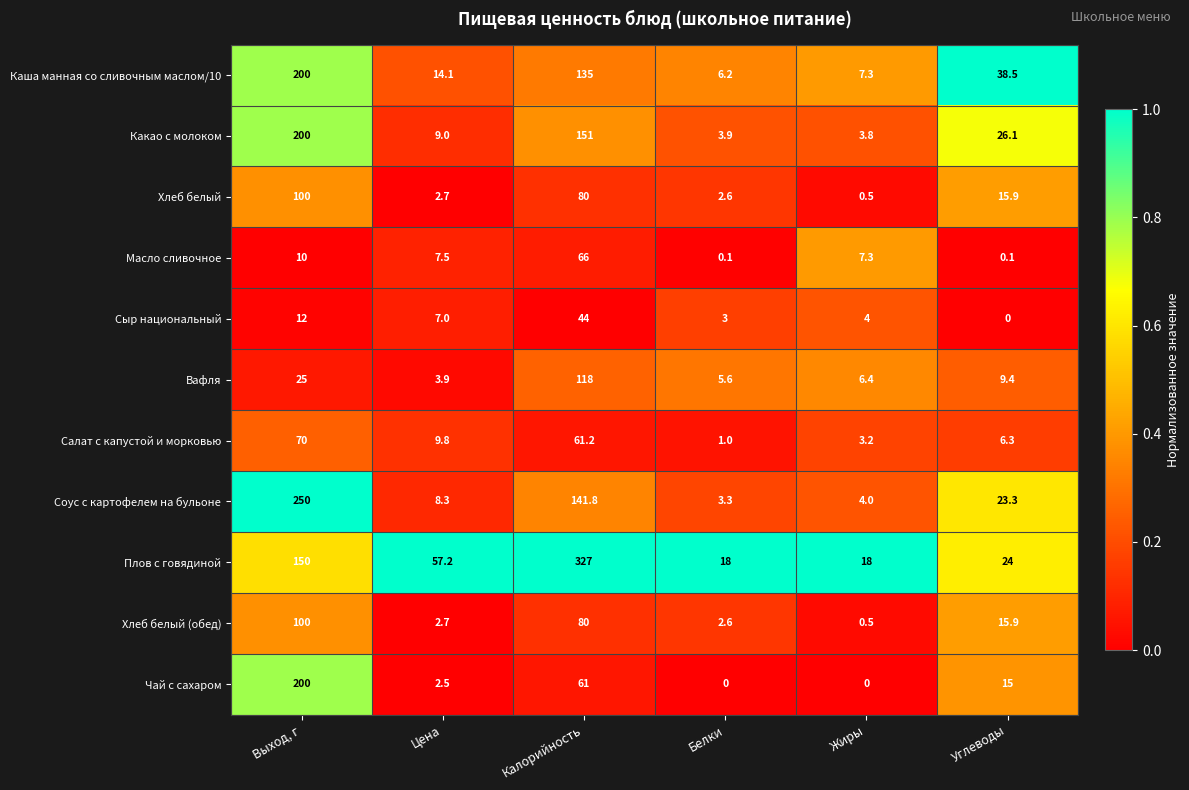

What is the maximum value shown in the chart?

327.0